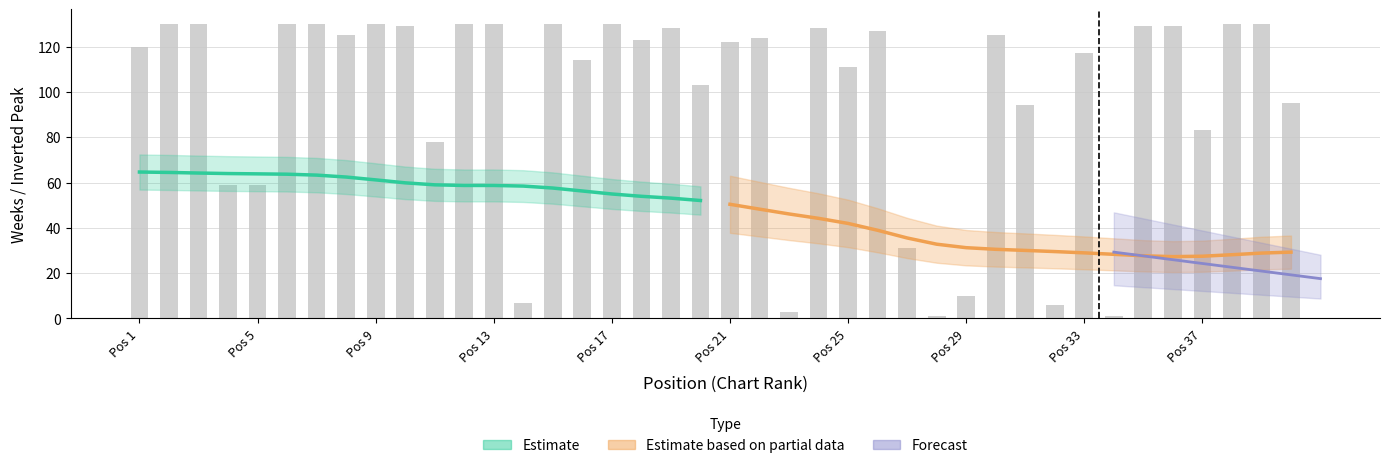

What is the sum of all values?

3911